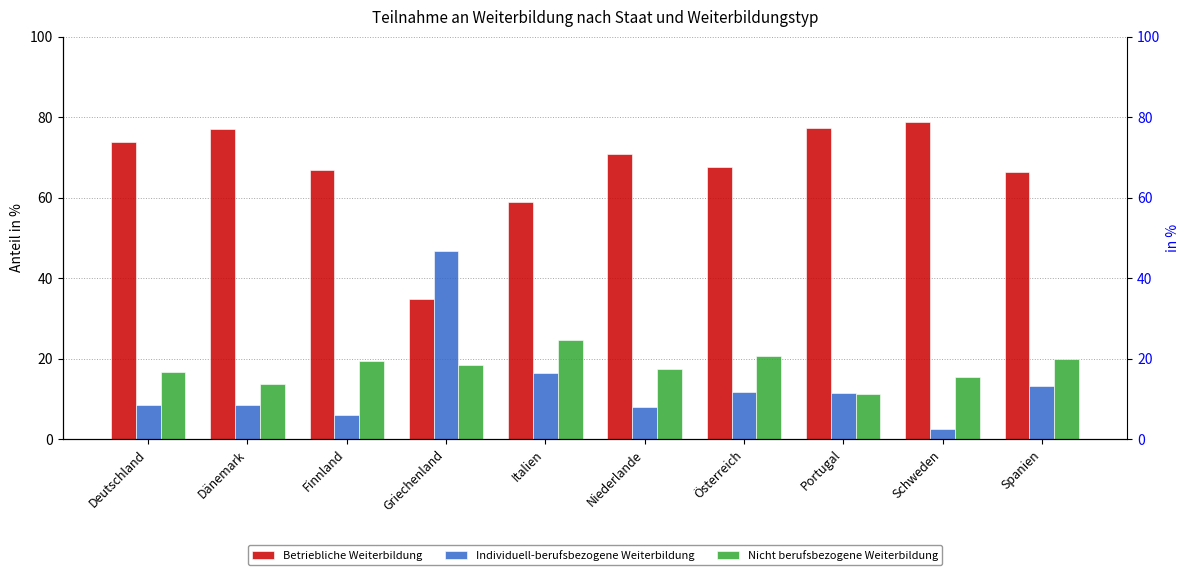

Is the value of Nicht berufsbezogene Weiterbildung at Finnland greater than the value of Betriebliche Weiterbildung at Deutschland?

No